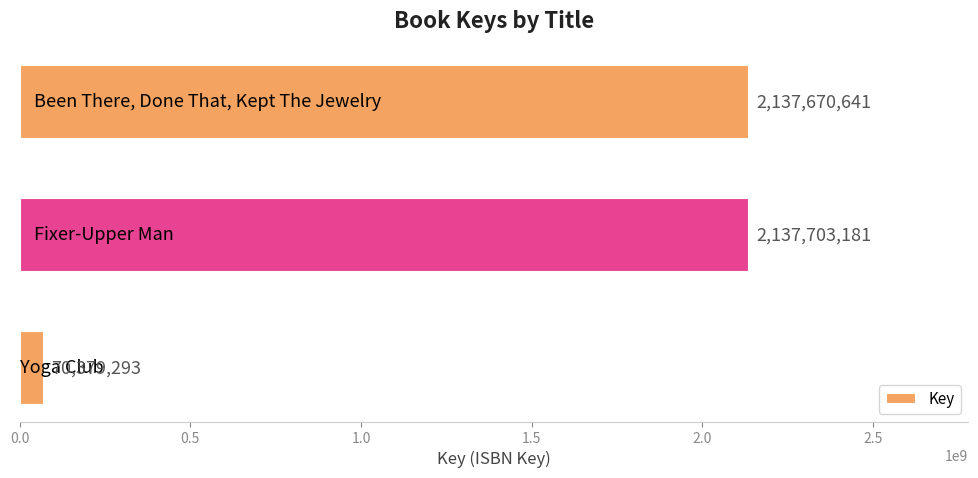

What is the smallest value displayed?

70379293